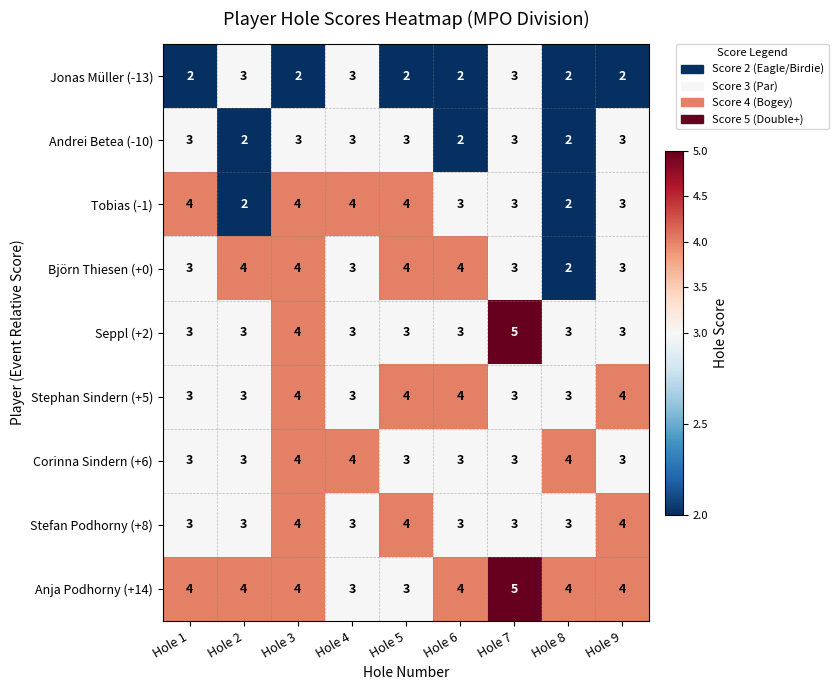

What is the average value of the Andrei Betea (-10) series?

3